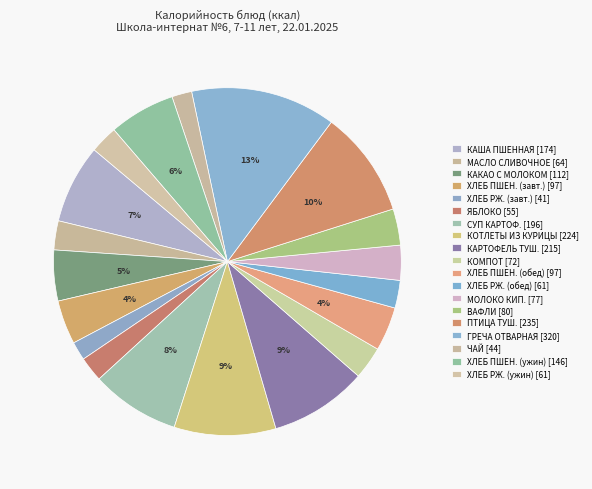

Is there a majority slice in this chart?

No